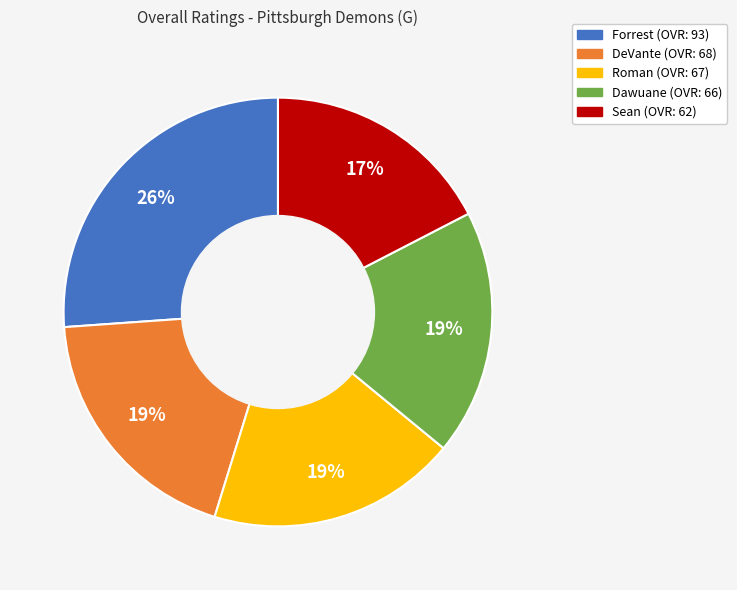

Is it true that DeVante is 19% of the pie?

True